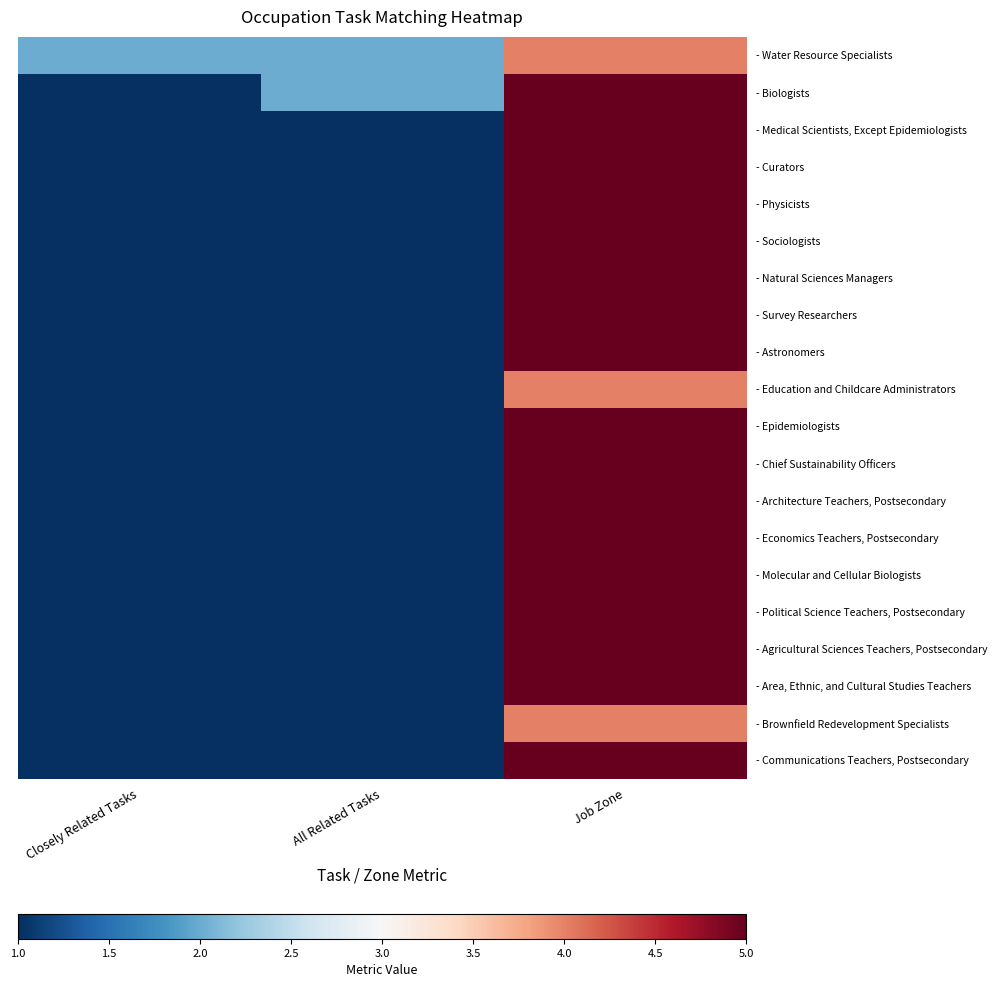

What is the spread (max minus min) of values at Closely Related Tasks?

1